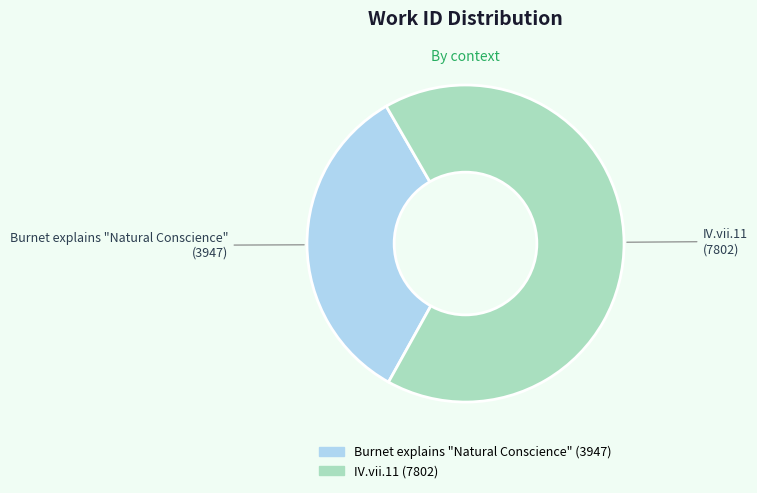

What is the largest slice in the pie chart?

IV.vii.11